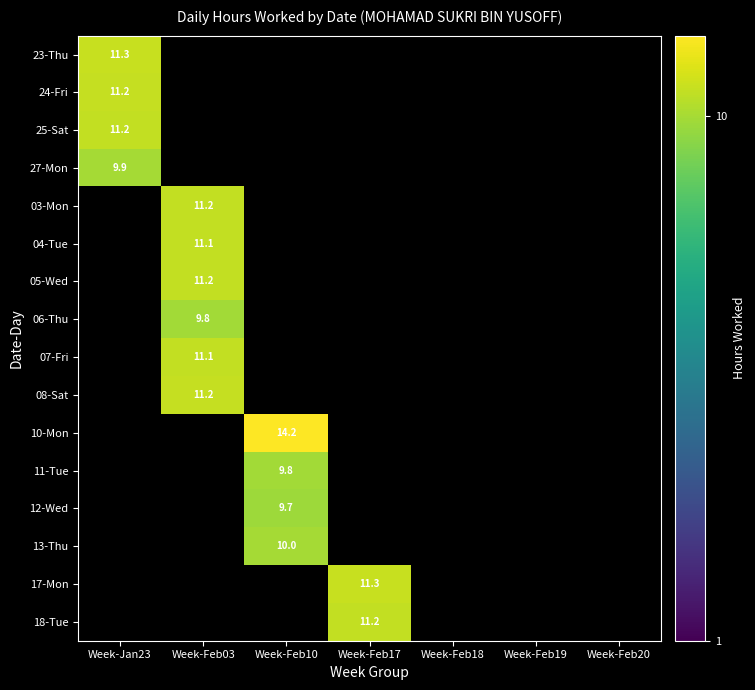

Is it true that 03-Mon equals 11.2 at Week-Feb03?

True